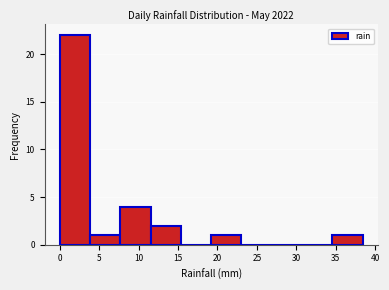

Reading left to right, transcribe this chart: for each bar, give the range it covers on the x-axis and its height. Neither the bar edges nor the heights are printed on the chart, so give them approximately, as read against the axes.

0.0 to 4.0: 22
4.0 to 7.5: 1
7.5 to 11.5: 4
11.5 to 15.5: 2
15.5 to 19.0: 0
19.0 to 23.0: 1
23.0 to 27.0: 0
27.0 to 30.5: 0
30.5 to 34.5: 0
34.5 to 38.5: 1